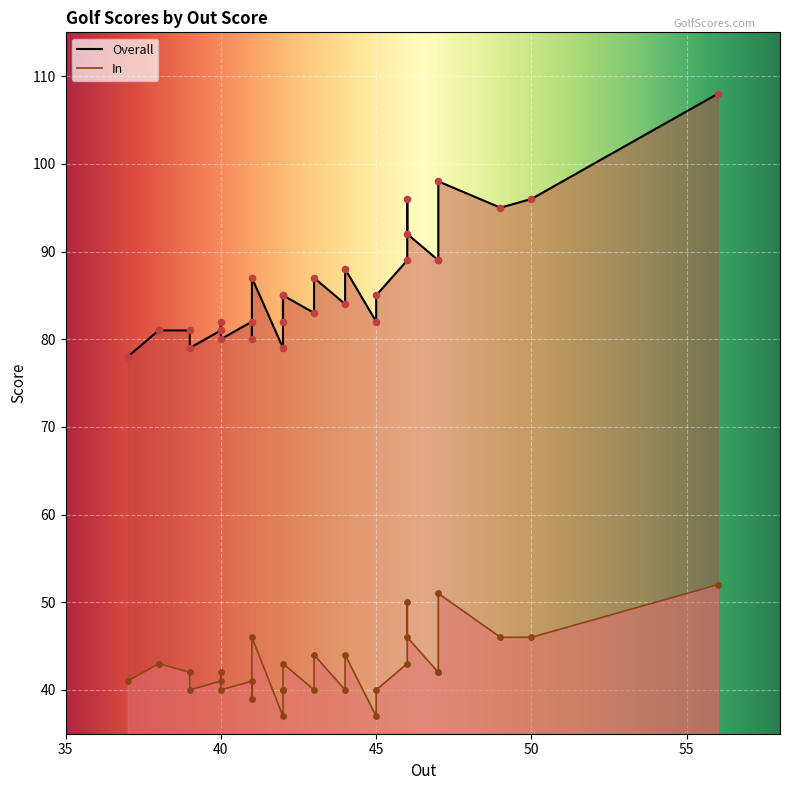

Which series reaches the maximum Y coordinate?

Overall